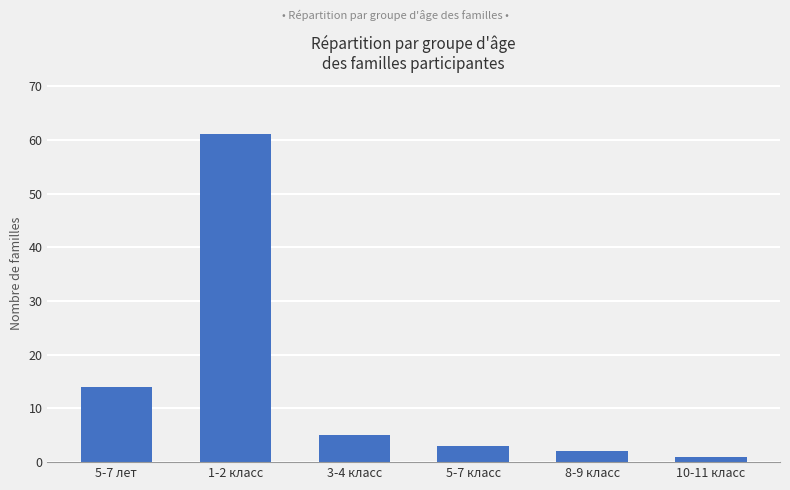

What is the difference between the values at 5-7 лет and 8-9 класс?

12